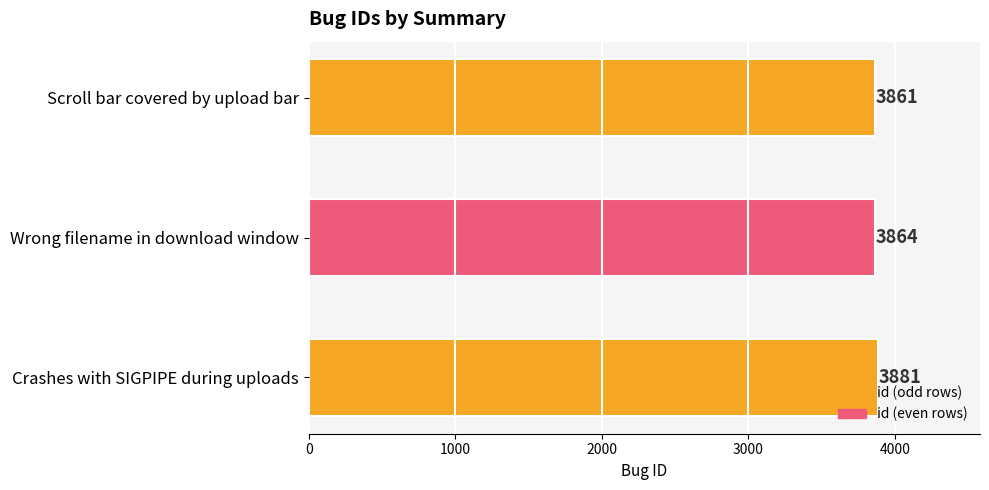

List the labels in order of value, largest first.

Crashes with SIGPIPE during uploads, Wrong filename in download window, Scroll bar covered by upload bar